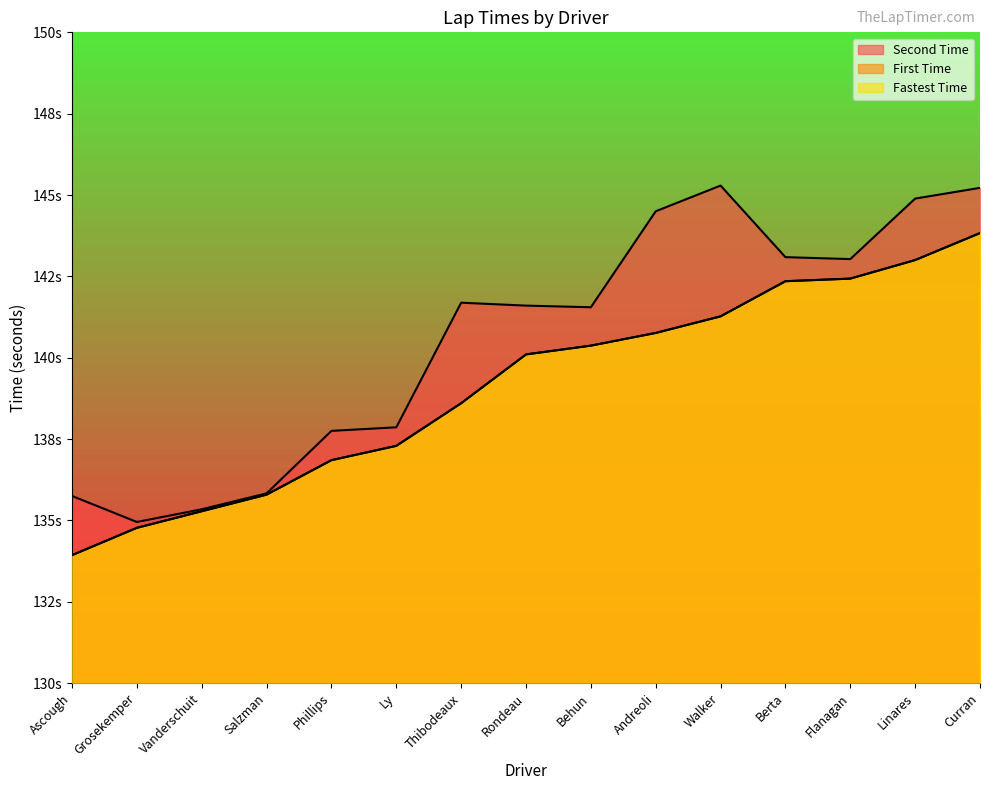

Rank the series by their maximum value, from highest to lowest.

Second Time, First Time, Fastest Time